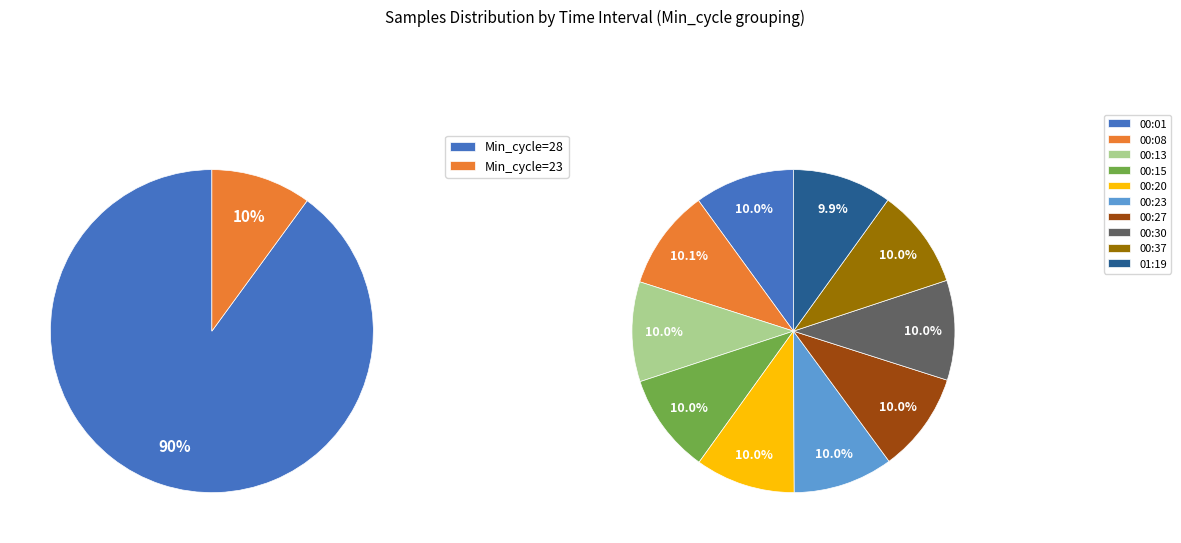

Count the number of slices in the pie.

10